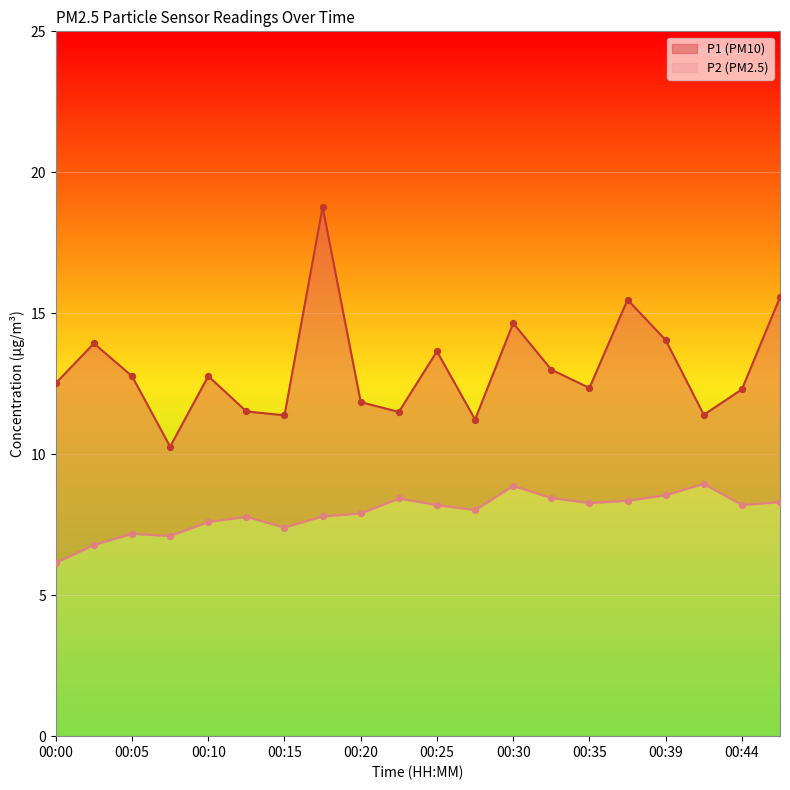

At which category is the sum across all series the highest?

00:17